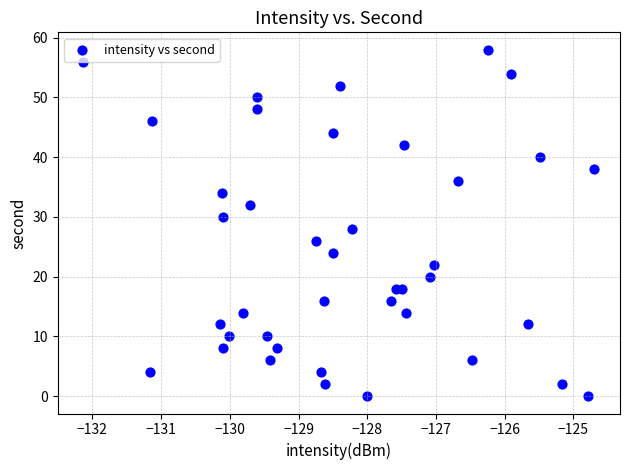

What is the range of Y values (max minus min)?

58